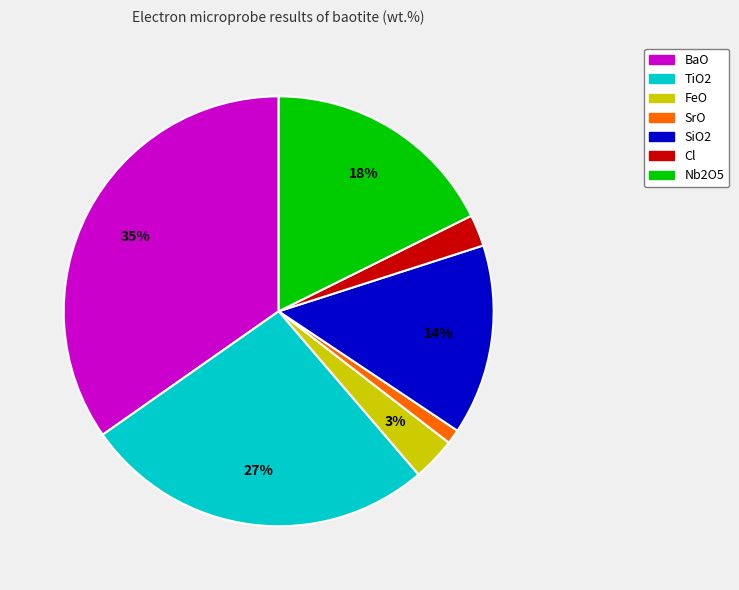

To the nearest percent, what is the difference between the SrO and SiO2 slice percentages?

13%